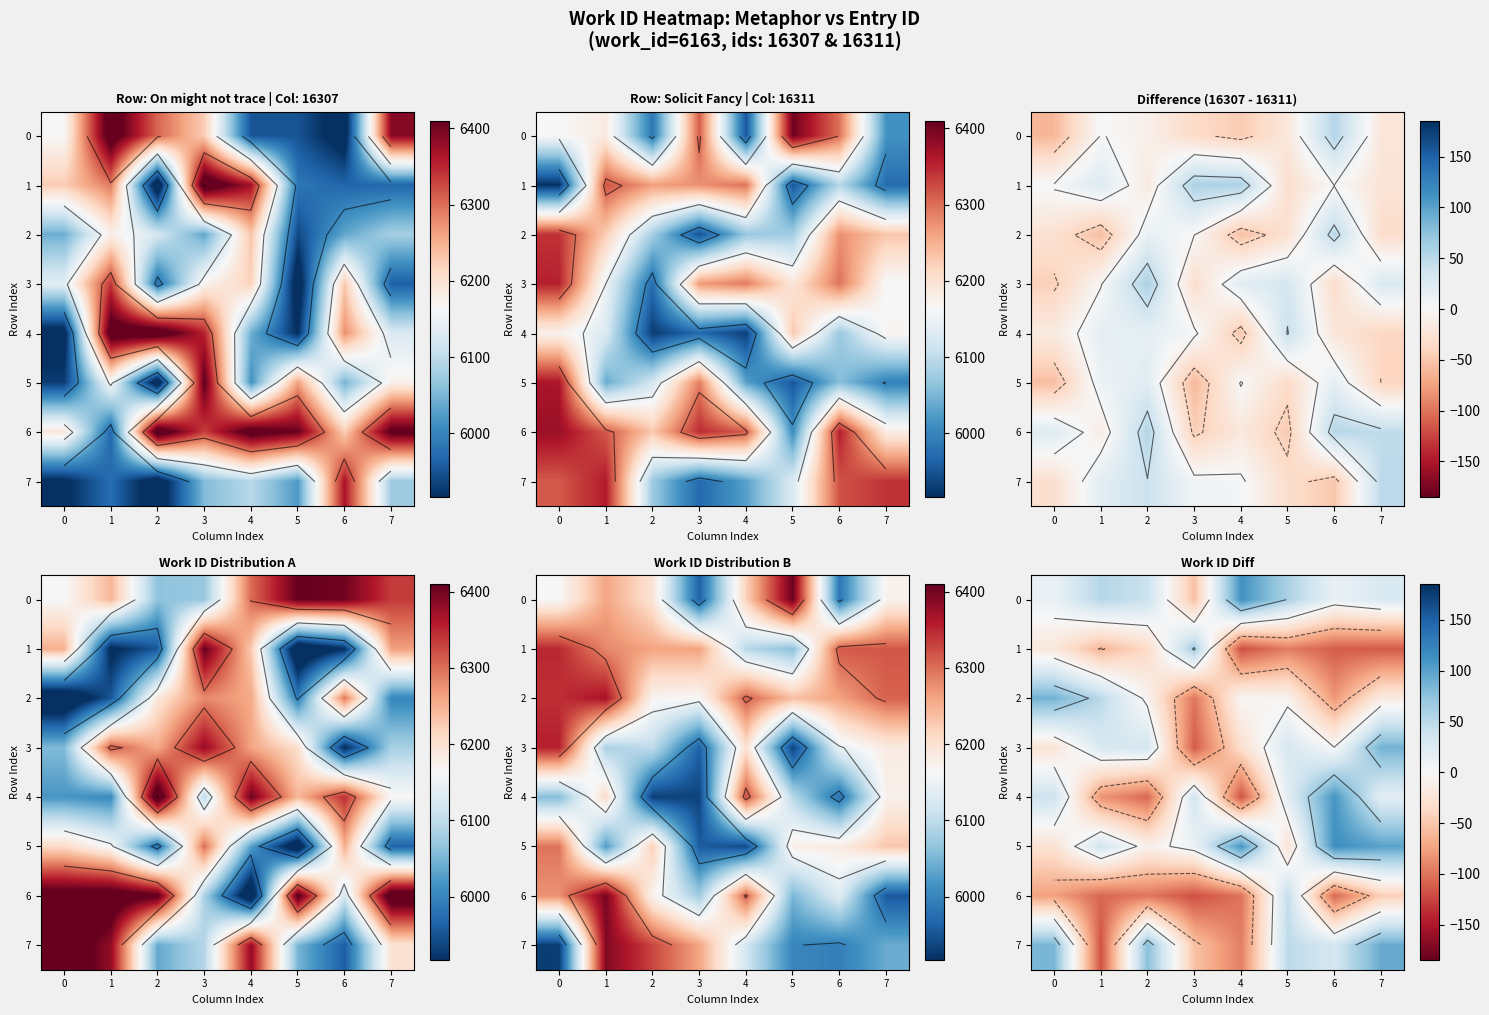

What is the difference between the 5 values at 5 and 1?

63.4